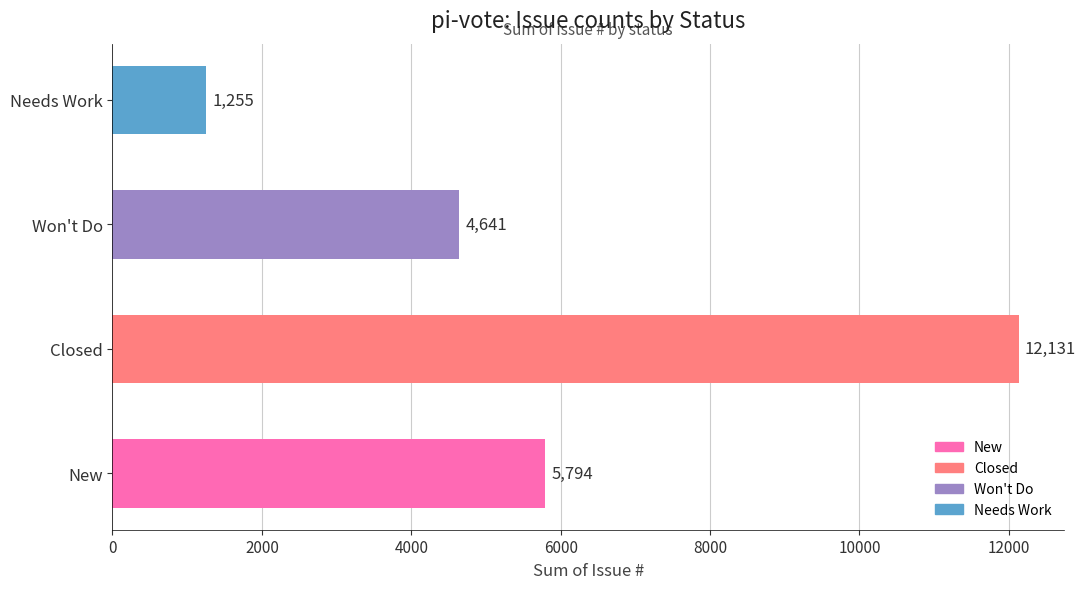

What is the difference between the second highest and minimum values?

4539